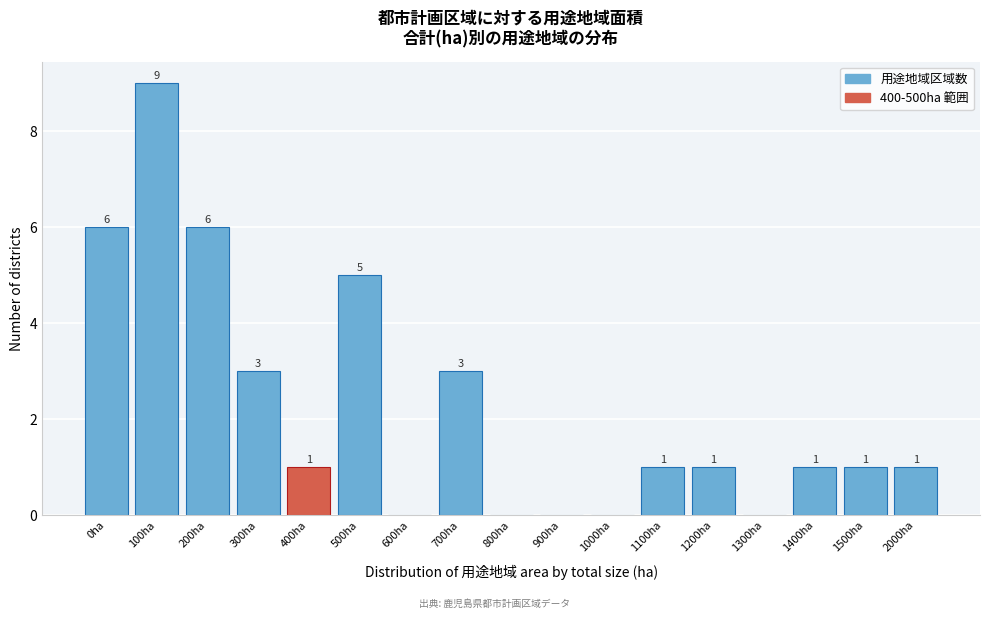

Reading right to left, list all the values displayed in this chart.

2000ha=1	1500ha=1	1400ha=1	1300ha=0	1200ha=1	1100ha=1	1000ha=0	900ha=0	800ha=0	700ha=3	600ha=0	500ha=5	400ha=1	300ha=3	200ha=6	100ha=9	0ha=6